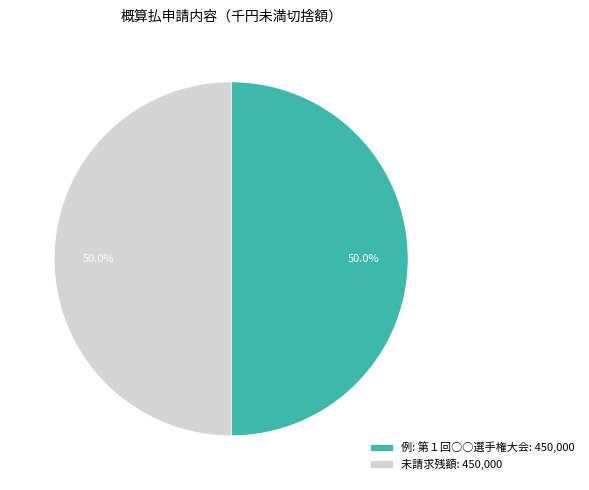

How many slices are in this pie chart?

2